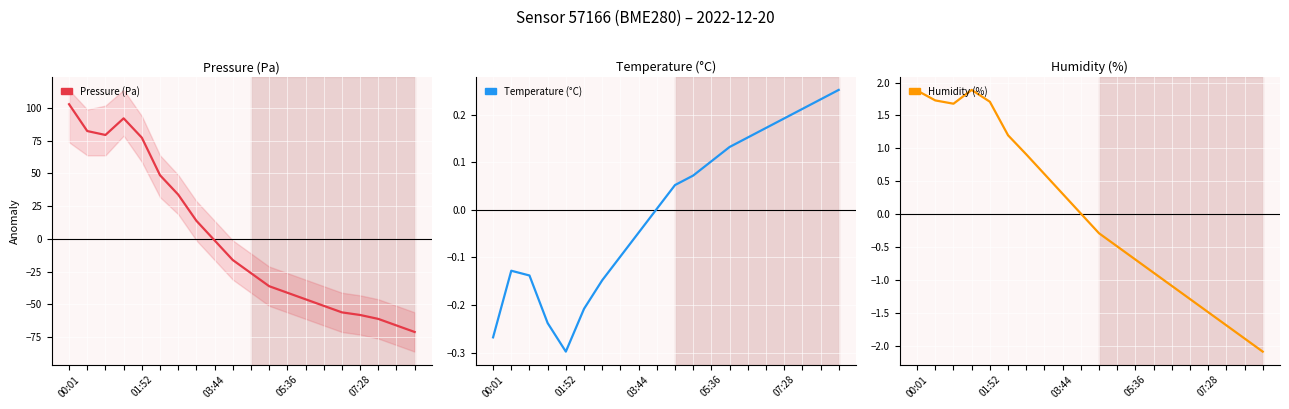

Where is Temperature (°C) nearest to the value 0?

9